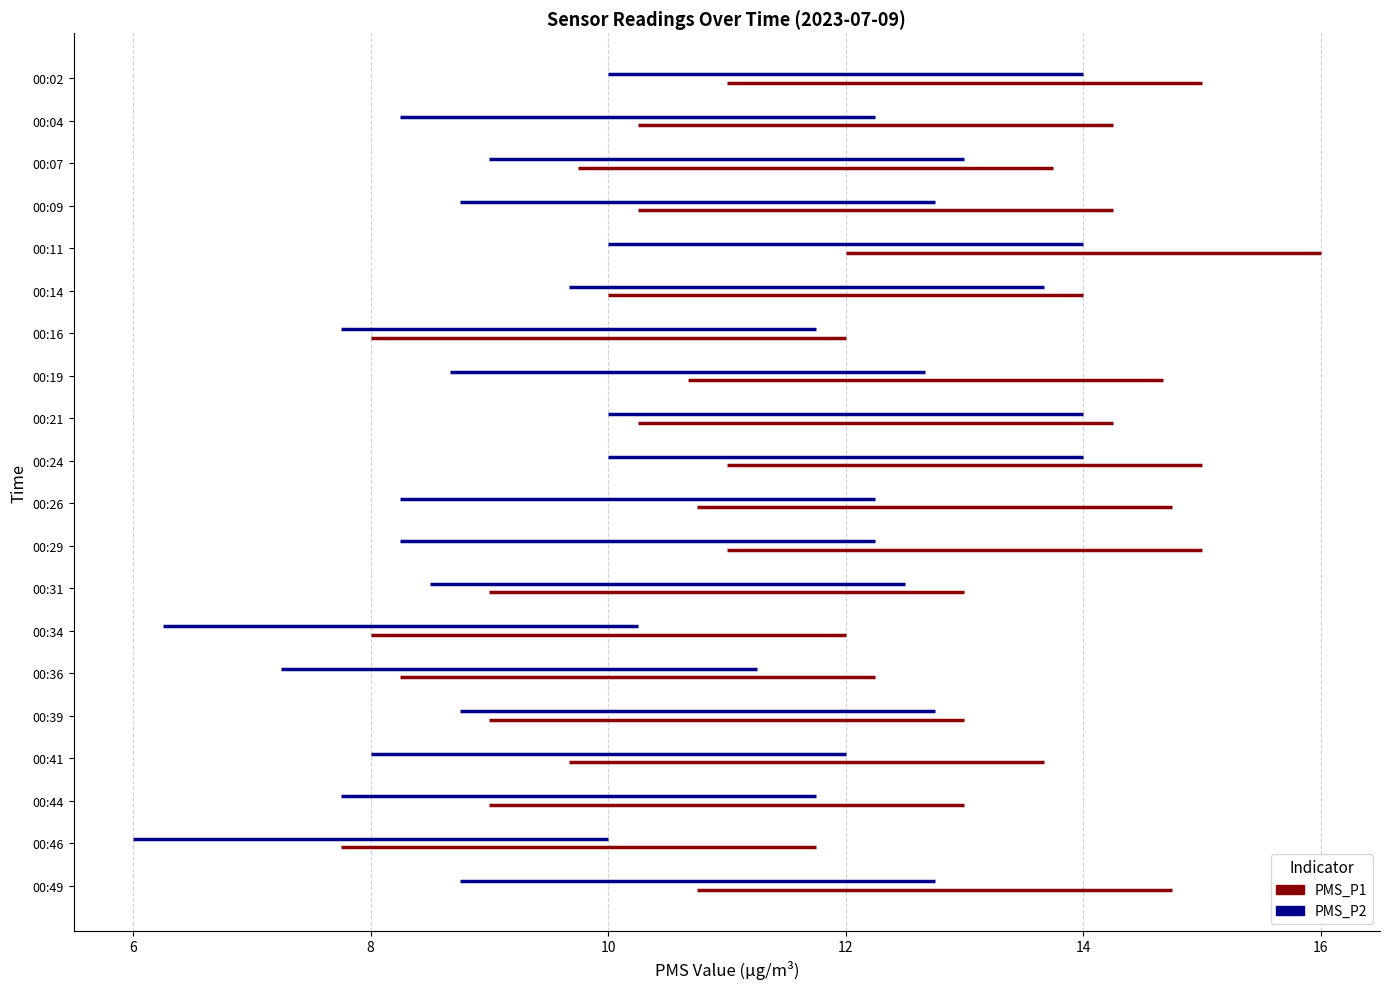

What are all the series names shown in the legend?

PMS_P1, PMS_P2